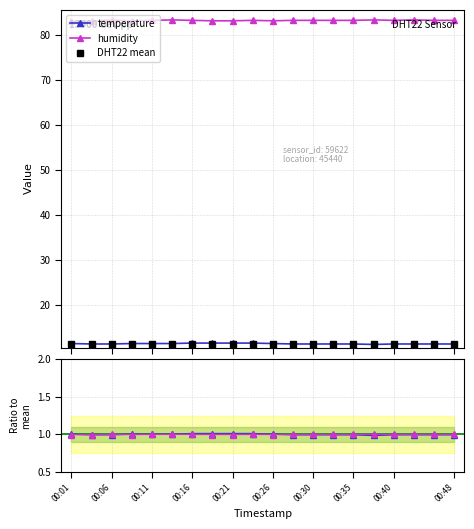

Between 00:30 and 11, which series saw the biggest shift?

temperature